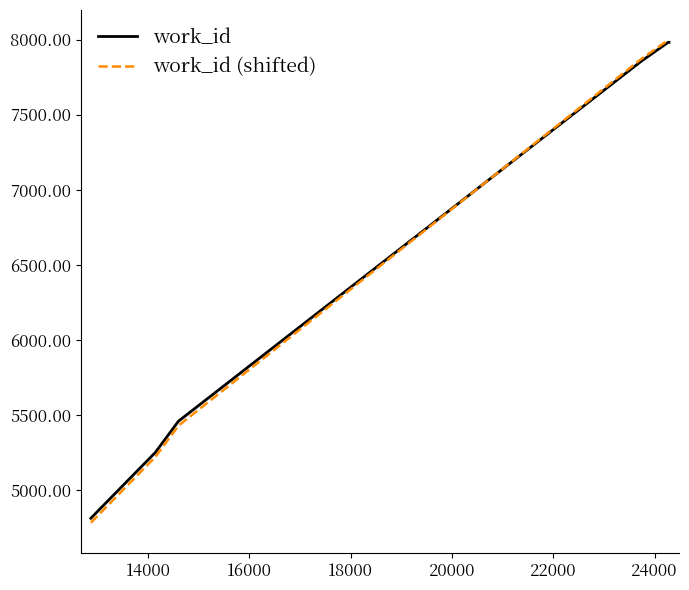

Which series has the widest spread of values?

work_id (shifted)